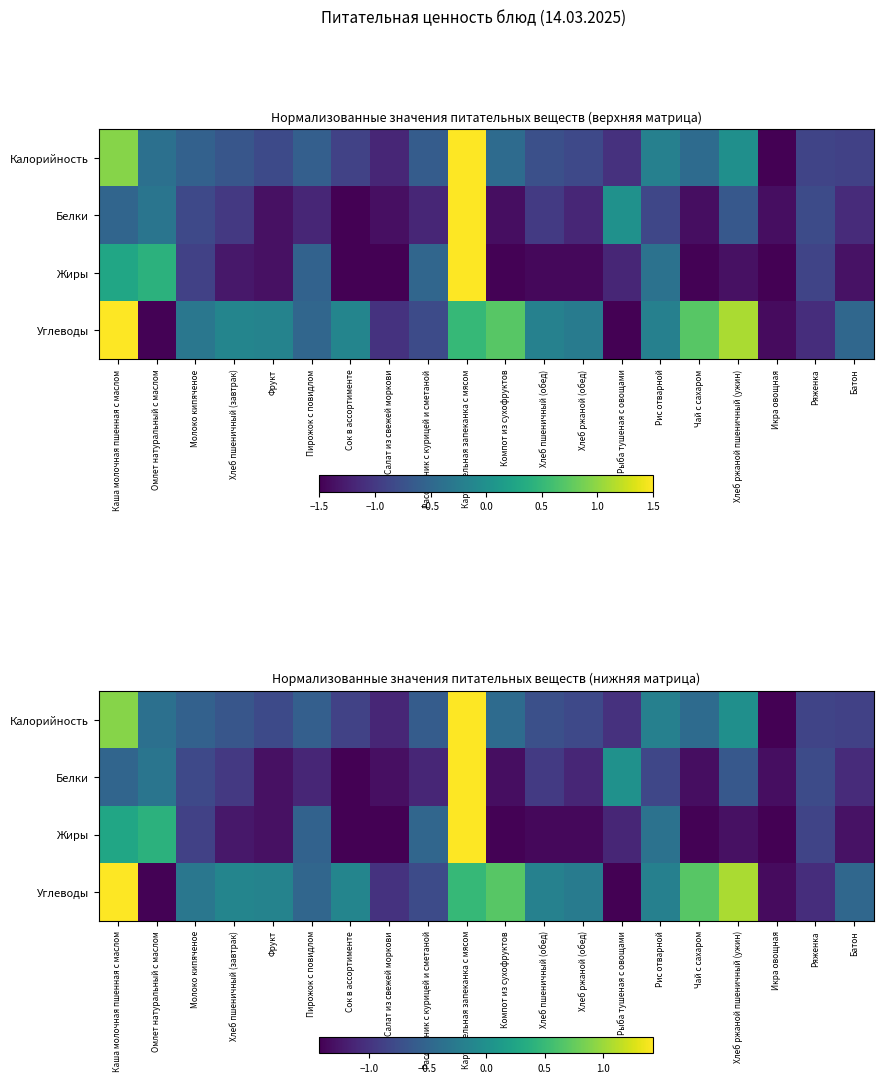

What is the average value of the Калорийность series?

-0.5